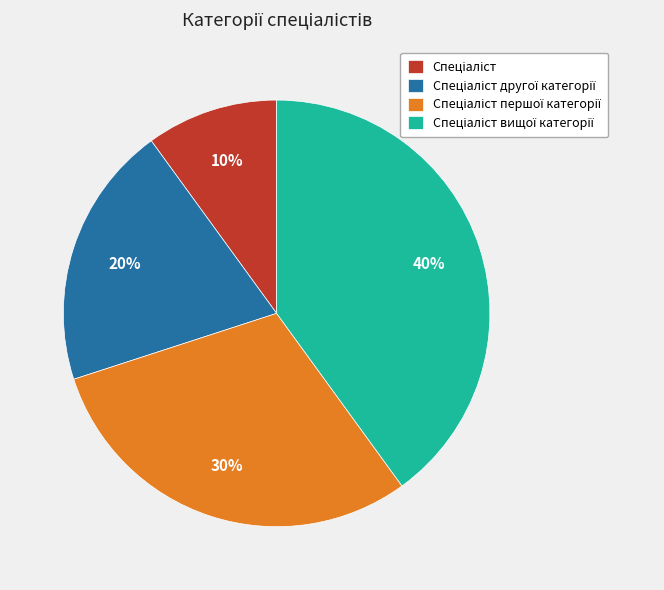

Is there a majority slice in this chart?

No